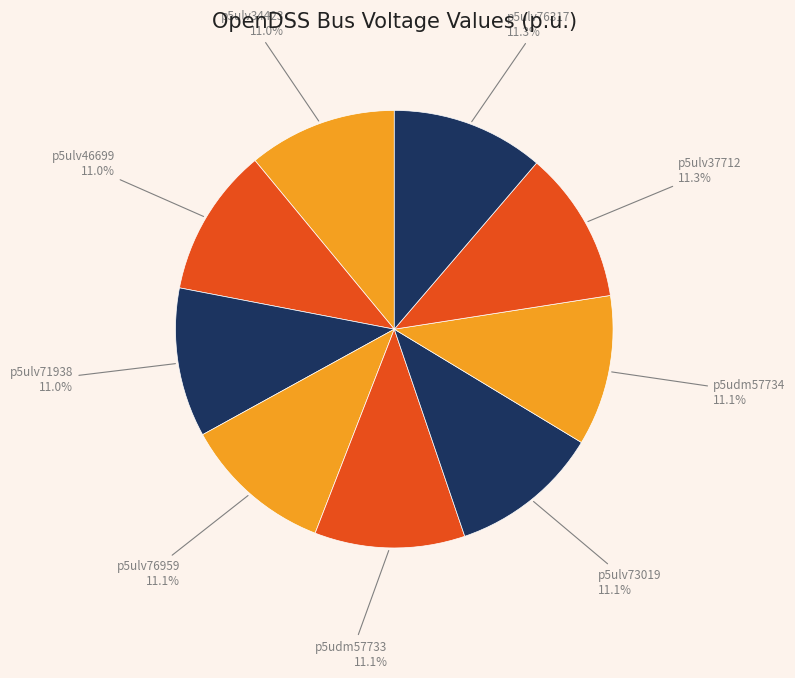

Is there any slice that represents more than half of the pie?

No